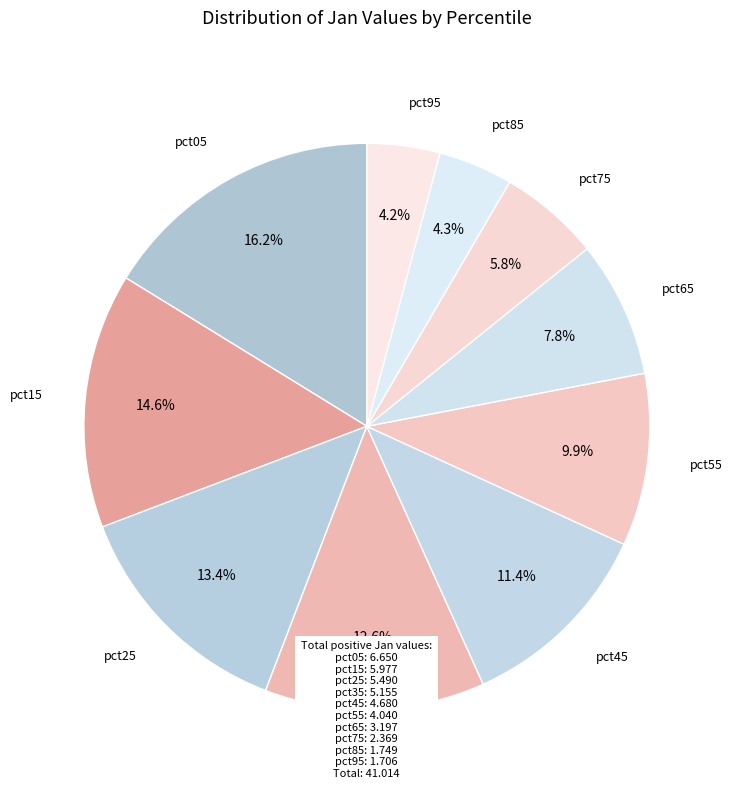

How many segments does this pie chart have?

10